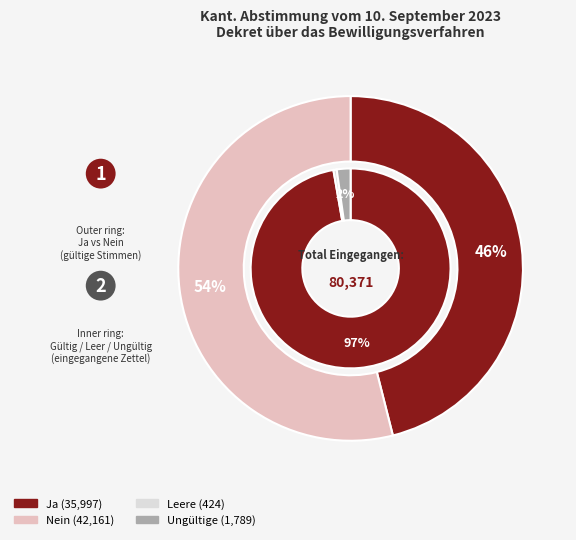

Which slice is the largest?

Nein